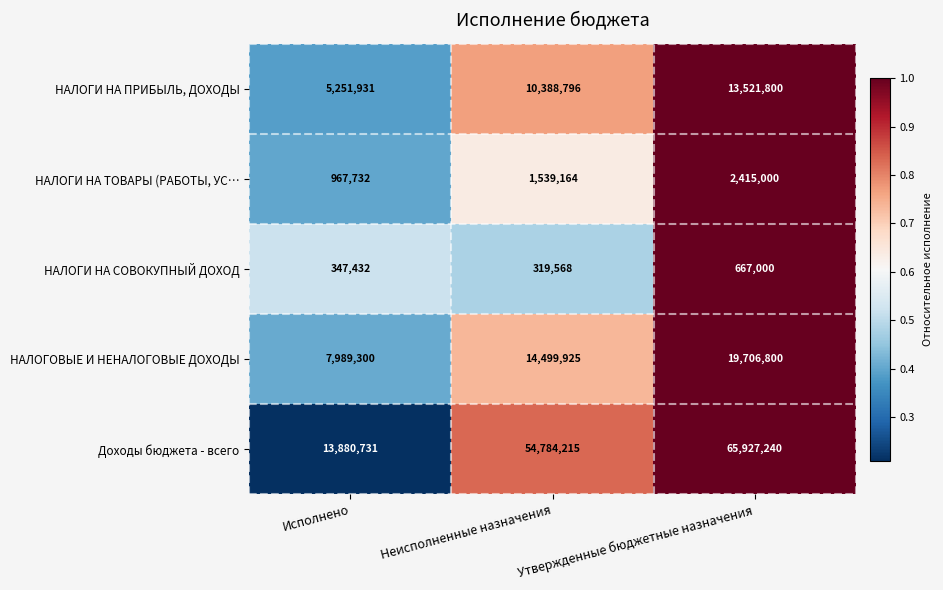

What is the smallest value displayed?

319568